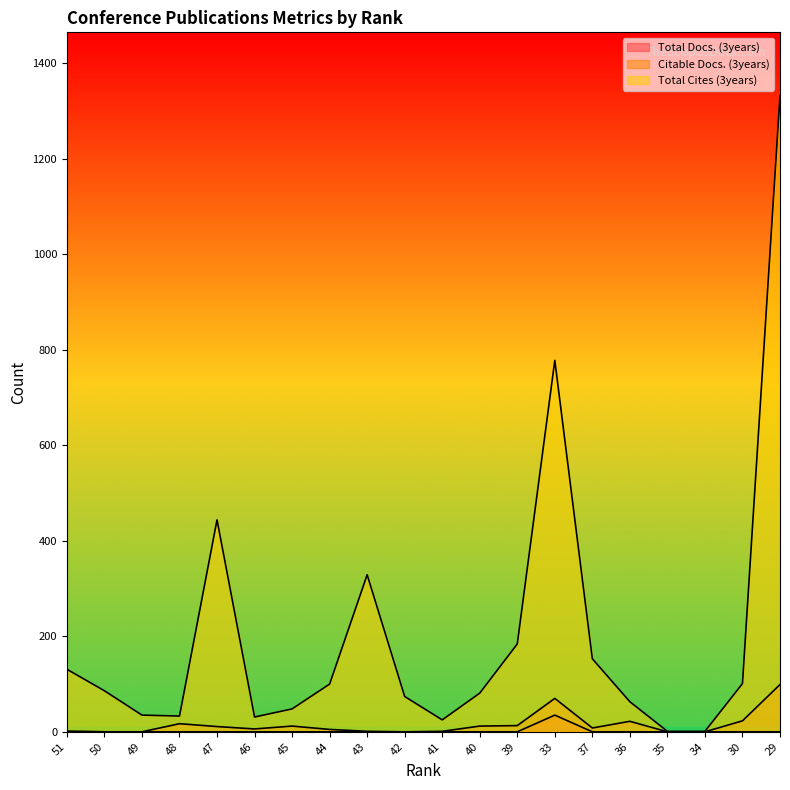

Reading left to right, what are all the values shown in this chart?

Total Docs. (3years): 1	0	0	0	0	0	0	0	0	0	0	0	0	35	0	0	0	0	0	0
Citable Docs. (3years): 1	0	0	17	11	6	12	5	1	0	1	12	13	70	8	22	0	0	23	99
Total Cites (3years): 131	86	35	33	444	31	48	100	329	74	25	81	184	778	153	63	1	1	101	1332